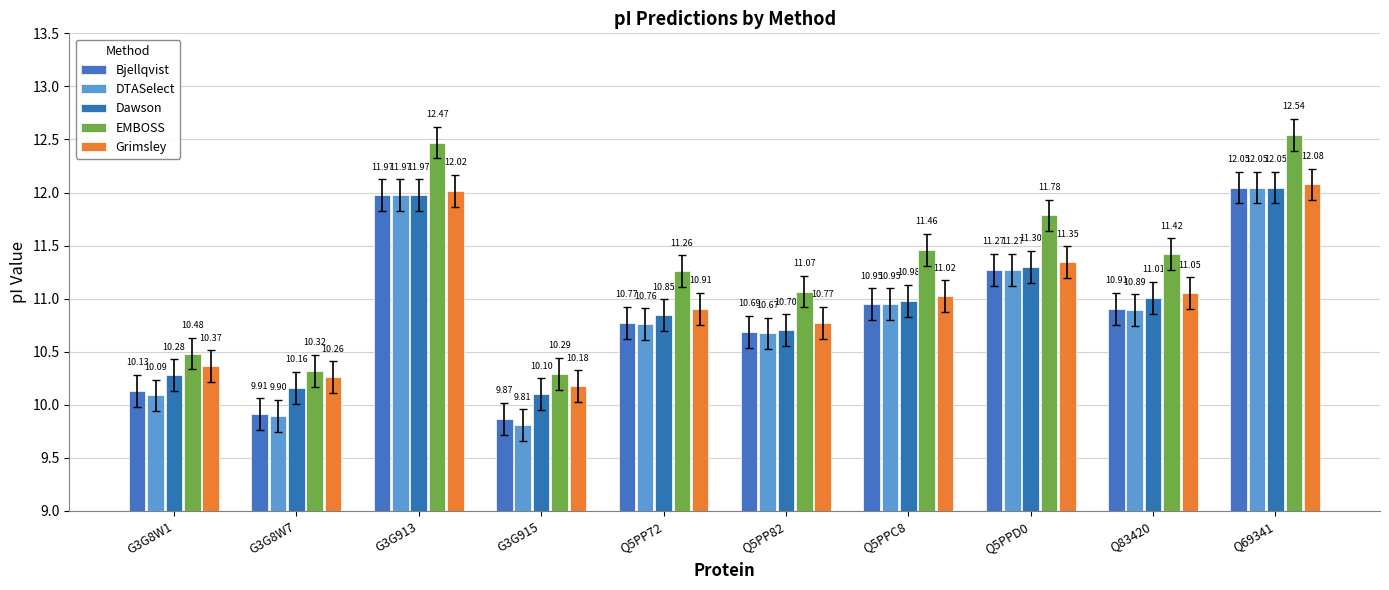

The EMBOSS series shows 2.6 at Q5PPD0. True or false?

False